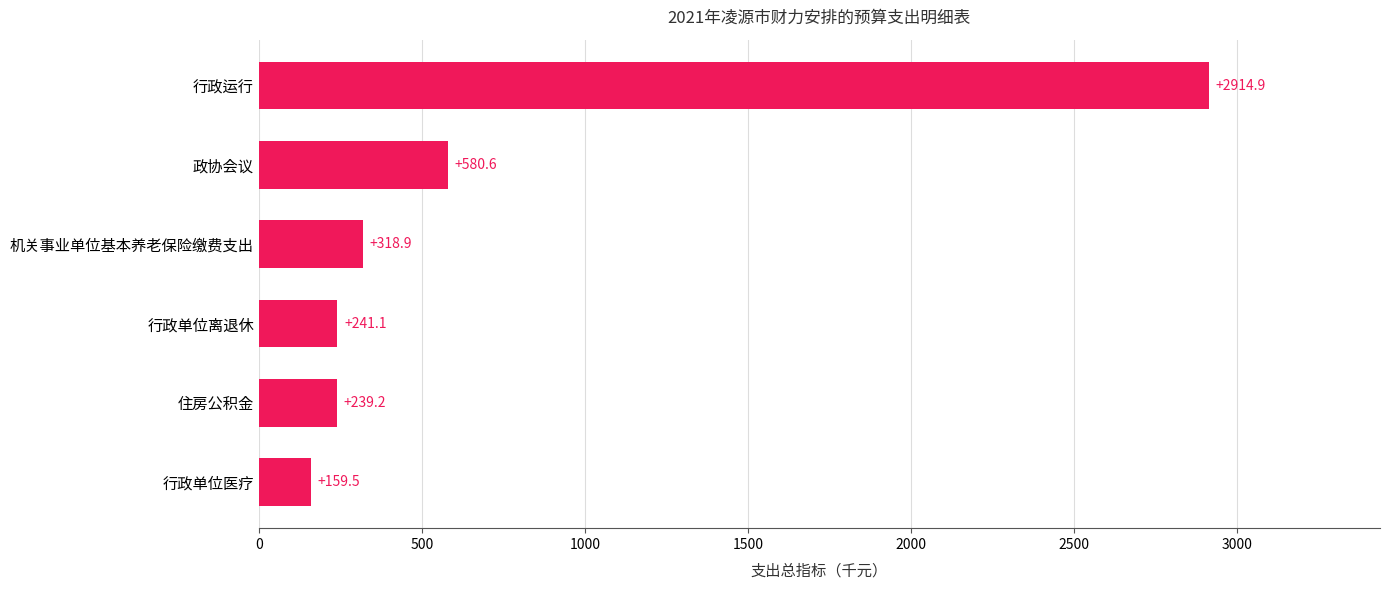

What is the ratio of the value at 行政单位医疗 to the value at 住房公积金?

0.7